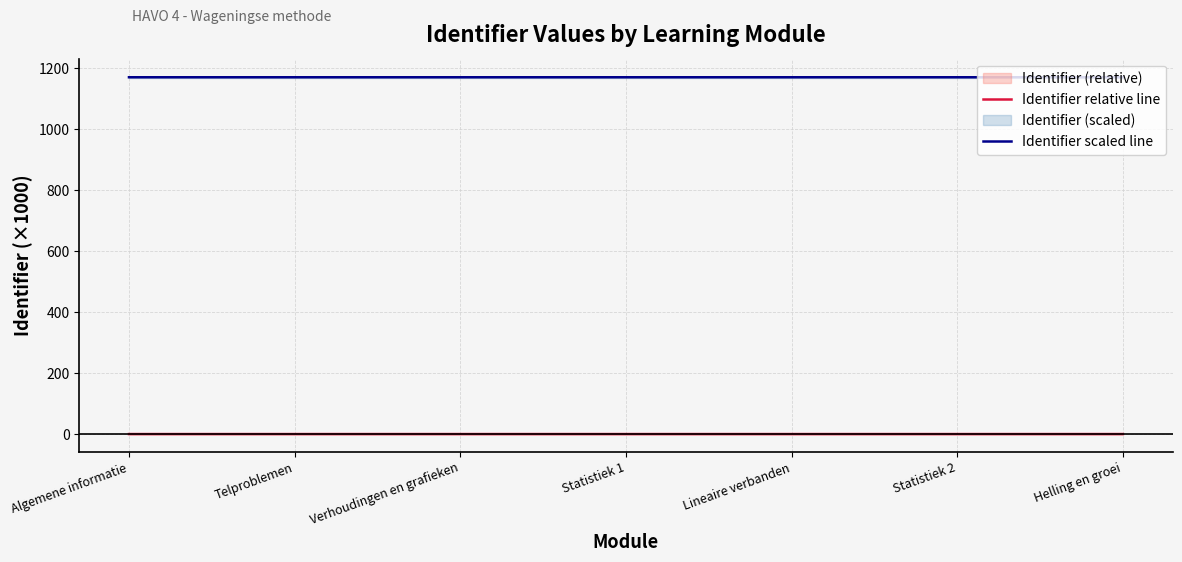

Which series has the widest spread of values?

Identifier scaled line